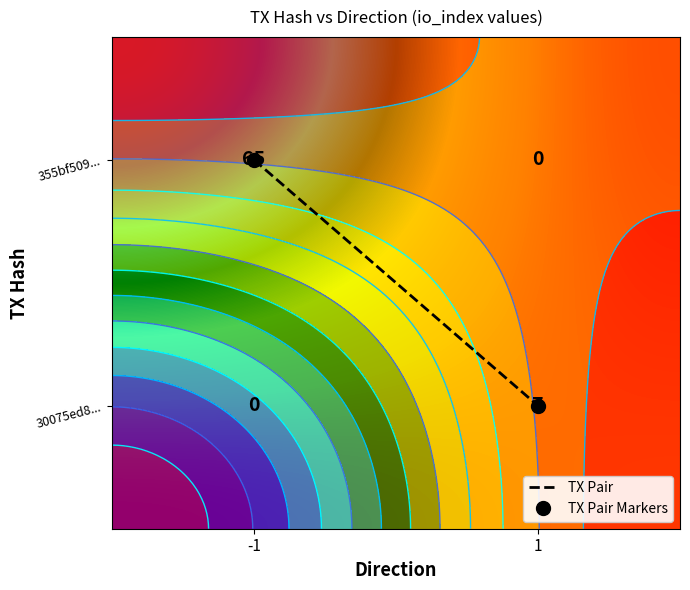

Between io_index and direction, which is larger?

io_index